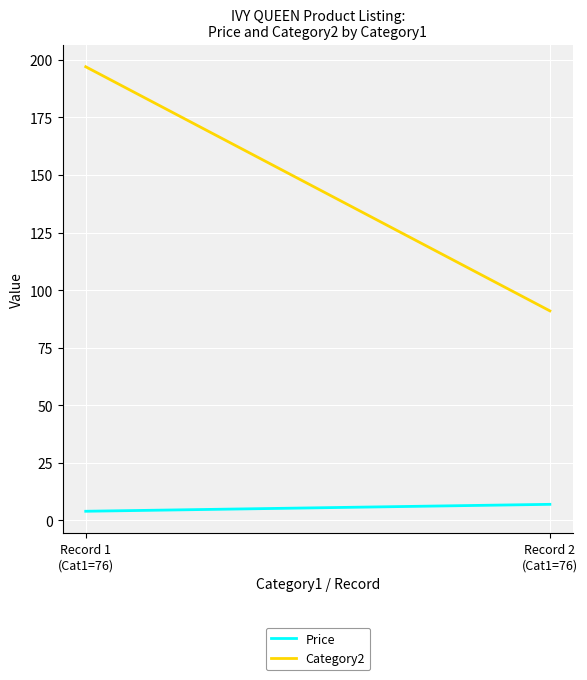

Which label corresponds to the largest value in the chart?

Record 1
(Cat1=76)